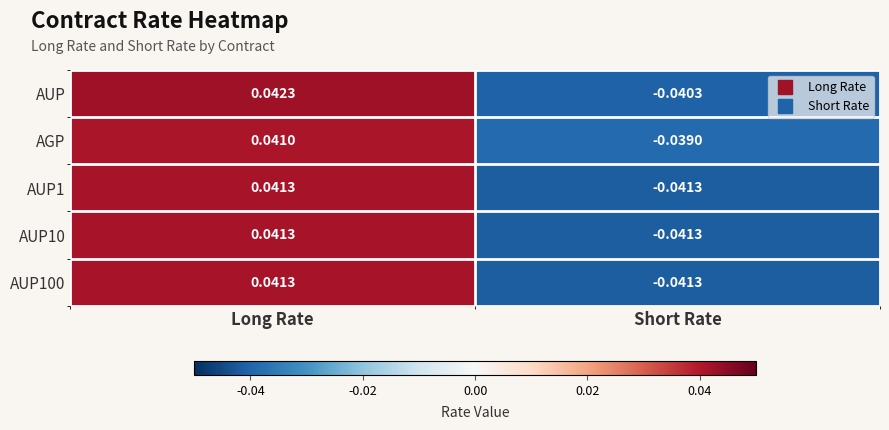

Is the value of AUP100 at Short Rate greater than the value of AUP10 at Long Rate?

No